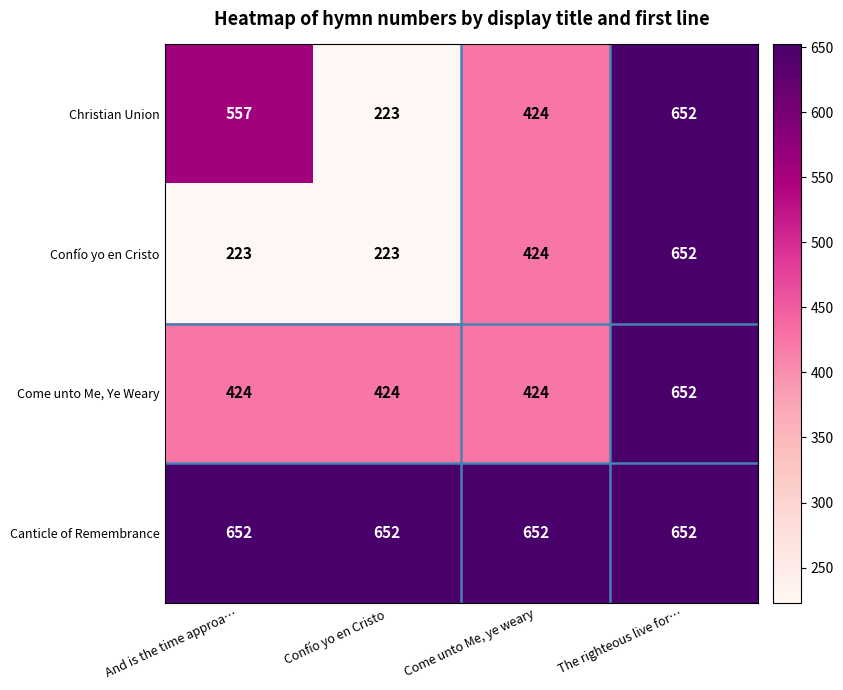

What is the difference between the maximum and minimum values in the Come unto Me, Ye Weary series?

228